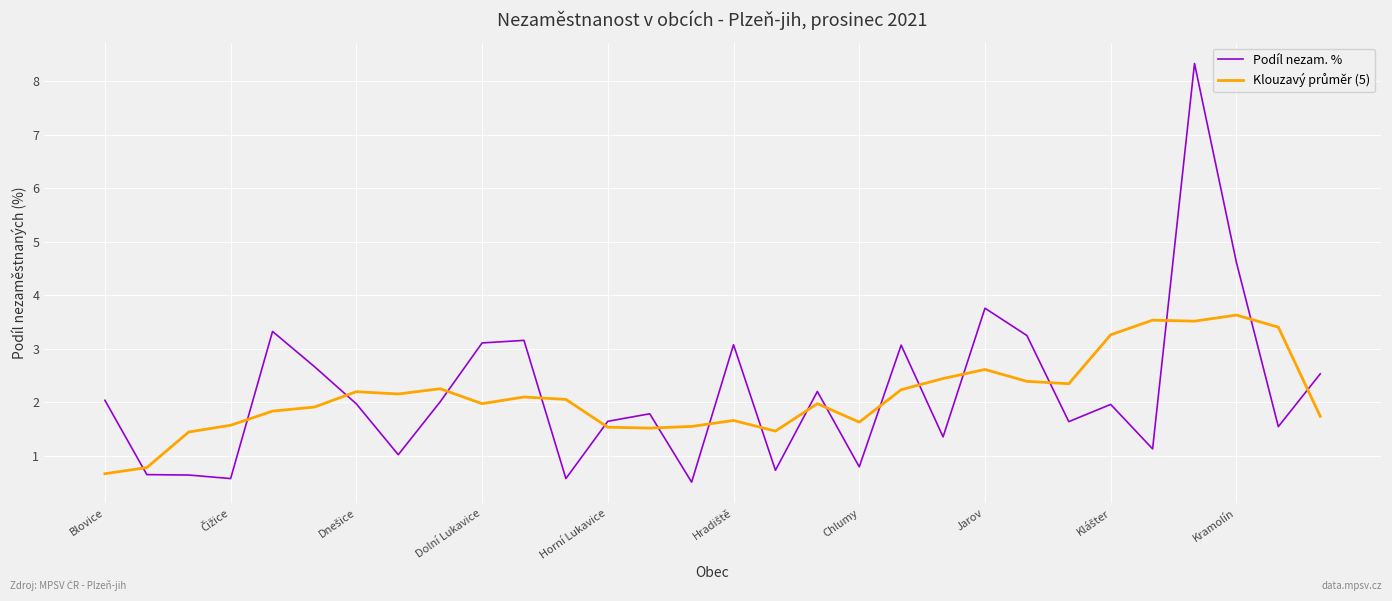

What is the highest value of the Podíl nezam. % series?

8.3